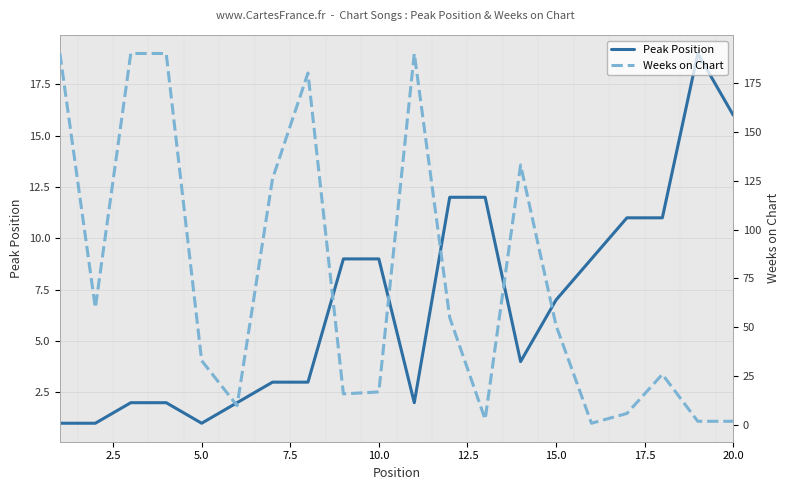

The Peak Position series shows 11 at 15.0. True or false?

False